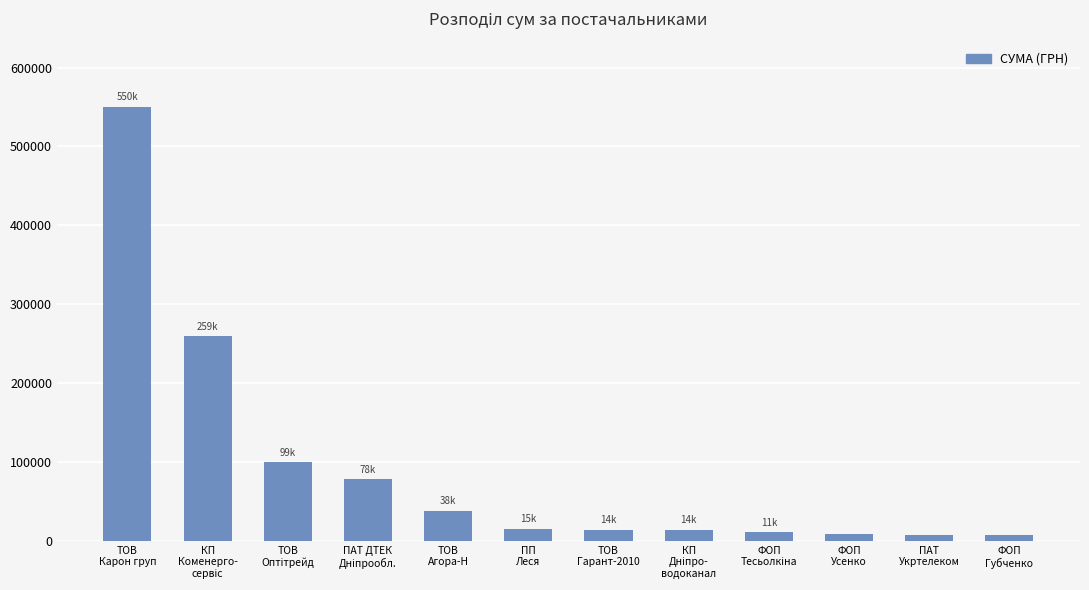

What is the greatest value displayed?

550478.2